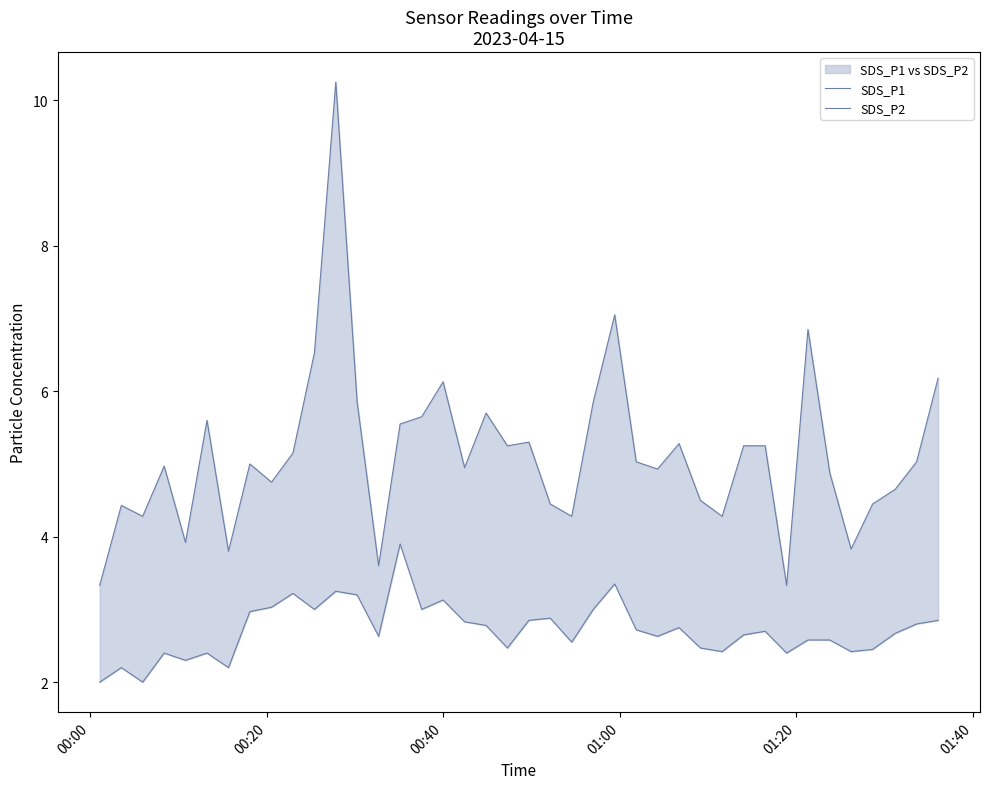

True or false: SDS_P1 and SDS_P2 intersect in this chart.

False